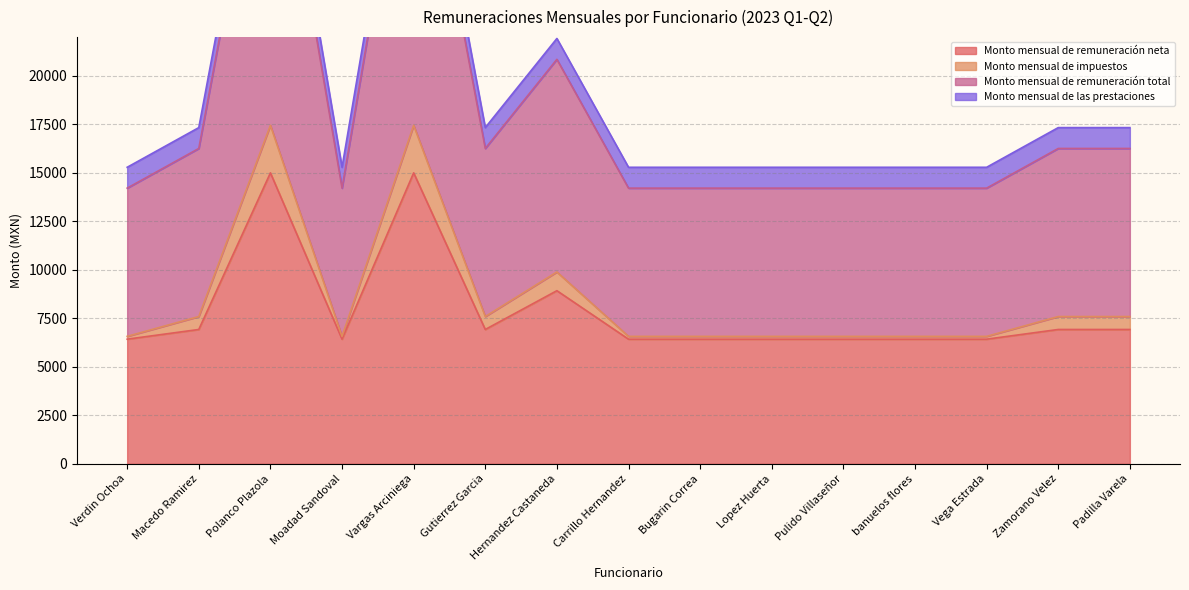

At which label does Monto mensual de remuneración total reach its minimum?

Verdin Ochoa